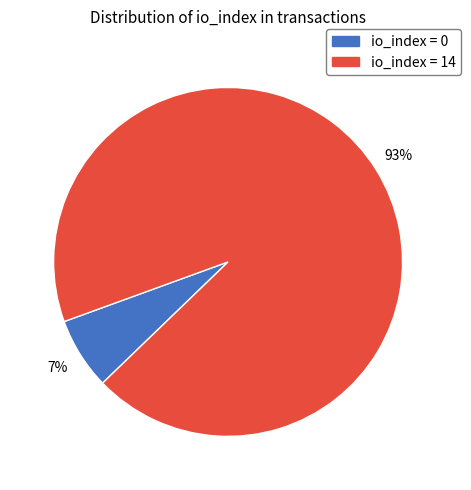

How many slices are in this pie chart?

2